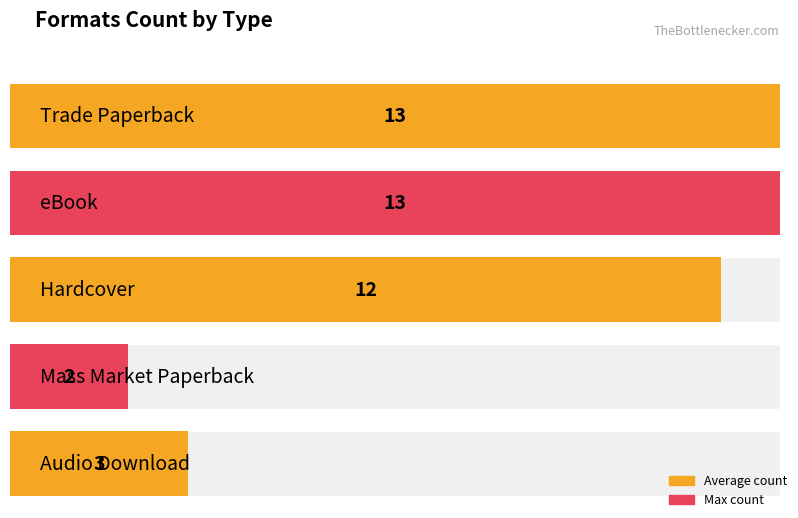

List the labels in order of value, largest first.

Trade Paperback, eBook, Hardcover, Audio Download, Mass Market Paperback